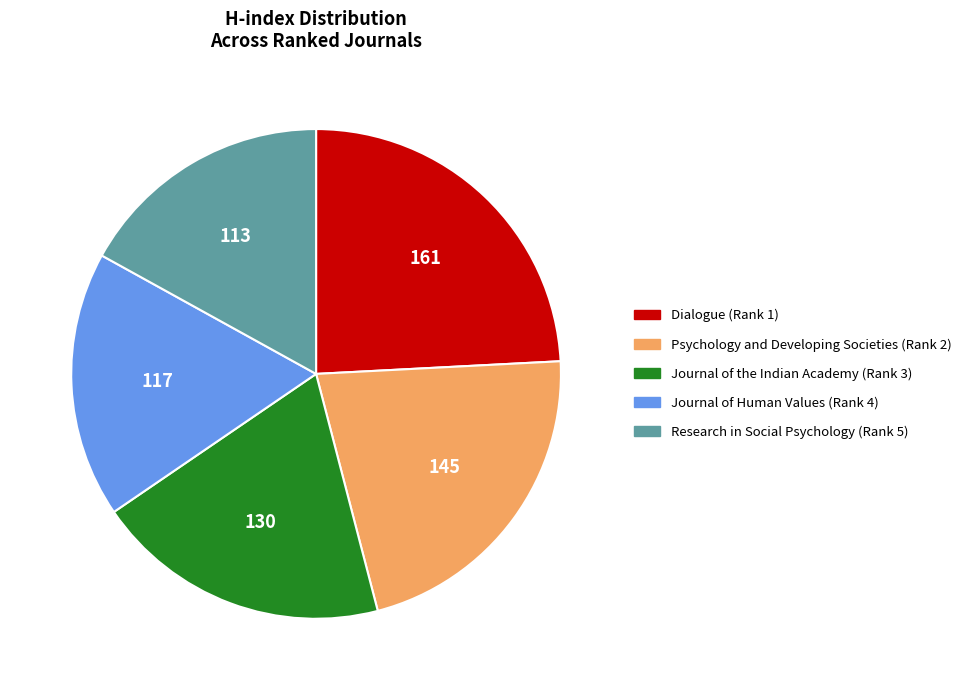

Which category has the biggest portion of the pie?

Dialogue (Rank 1)